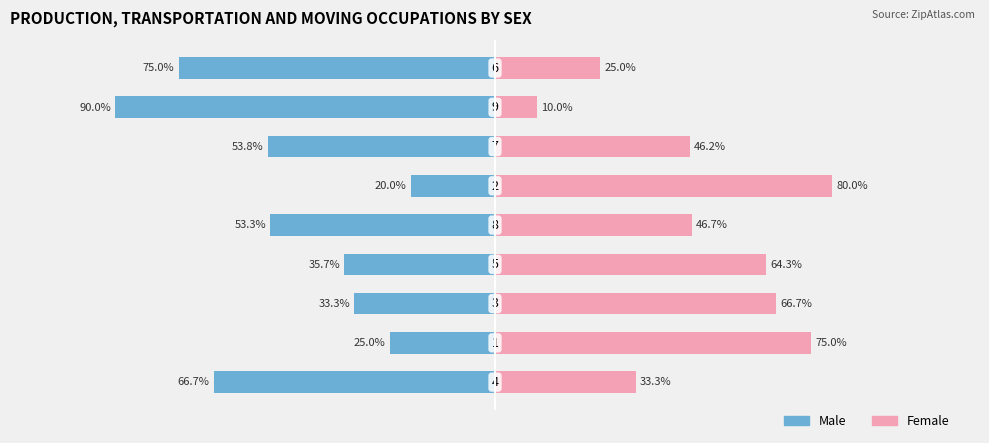

What is the value of the Male bar at the 3rd from the left?

-33.3